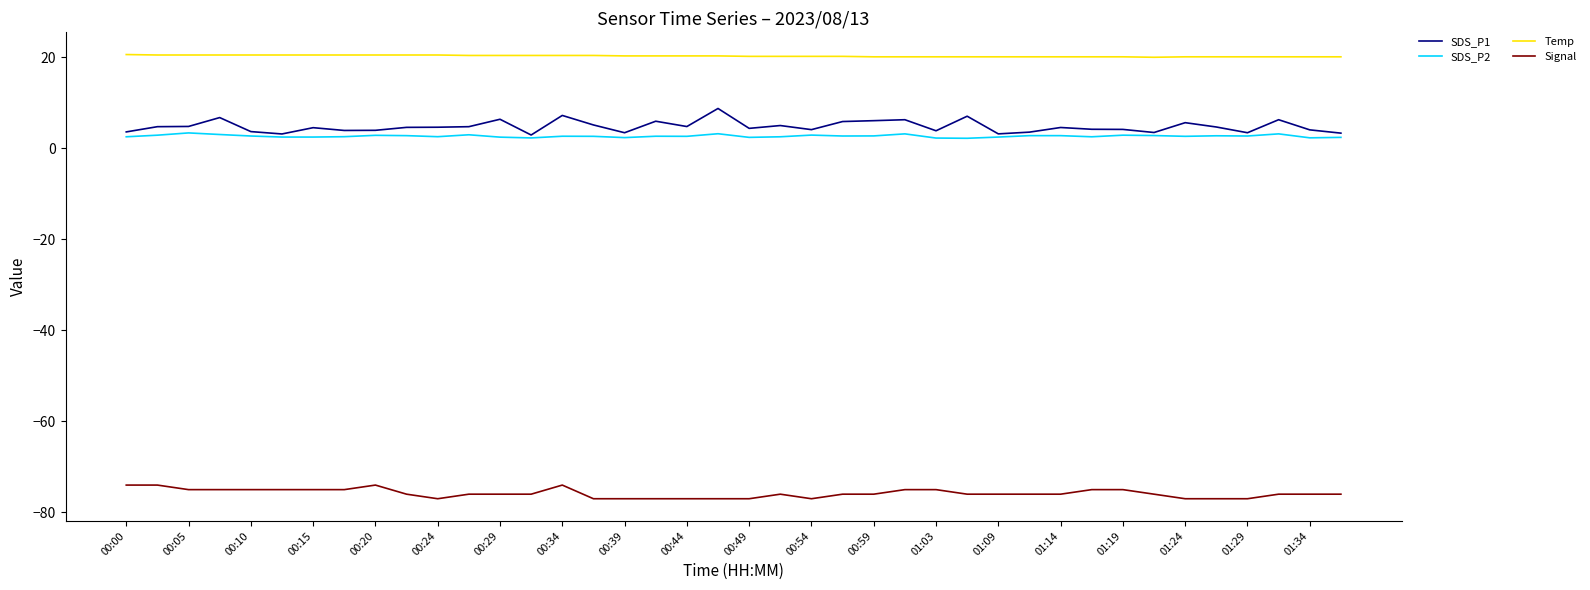

True or false: Temp and SDS_P2 intersect in this chart.

False